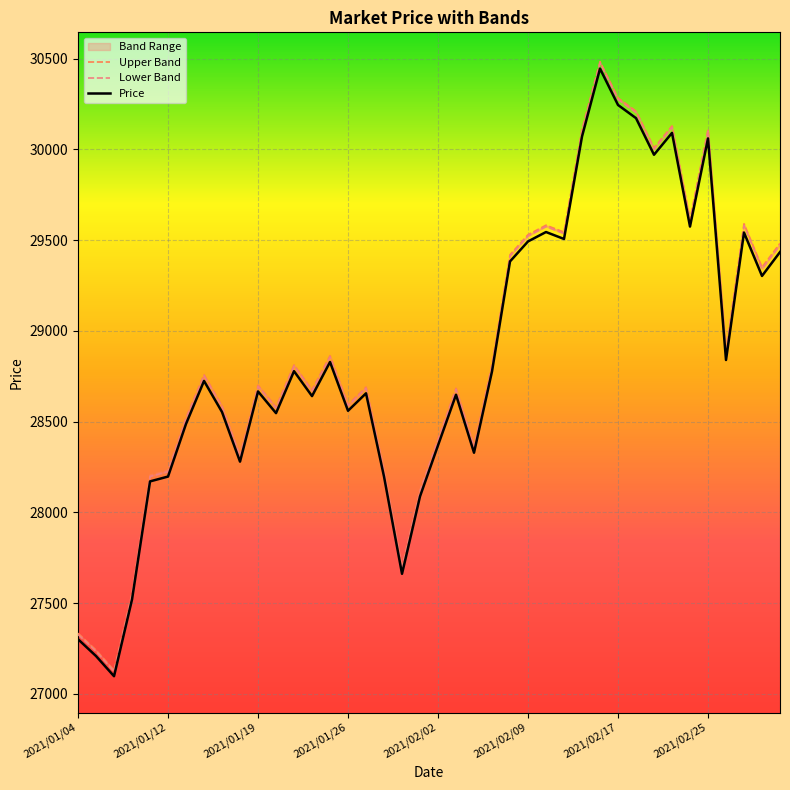

At how many categories does at least one series exceed 29769?

7